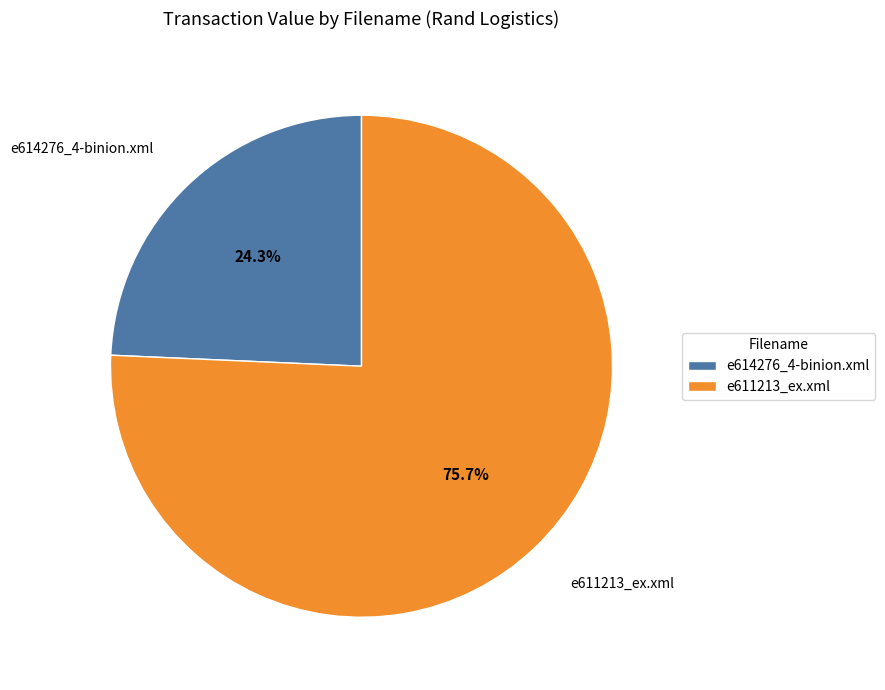

What is the ratio of the value at e614276_4-binion.xml to the value at e611213_ex.xml?

0.3